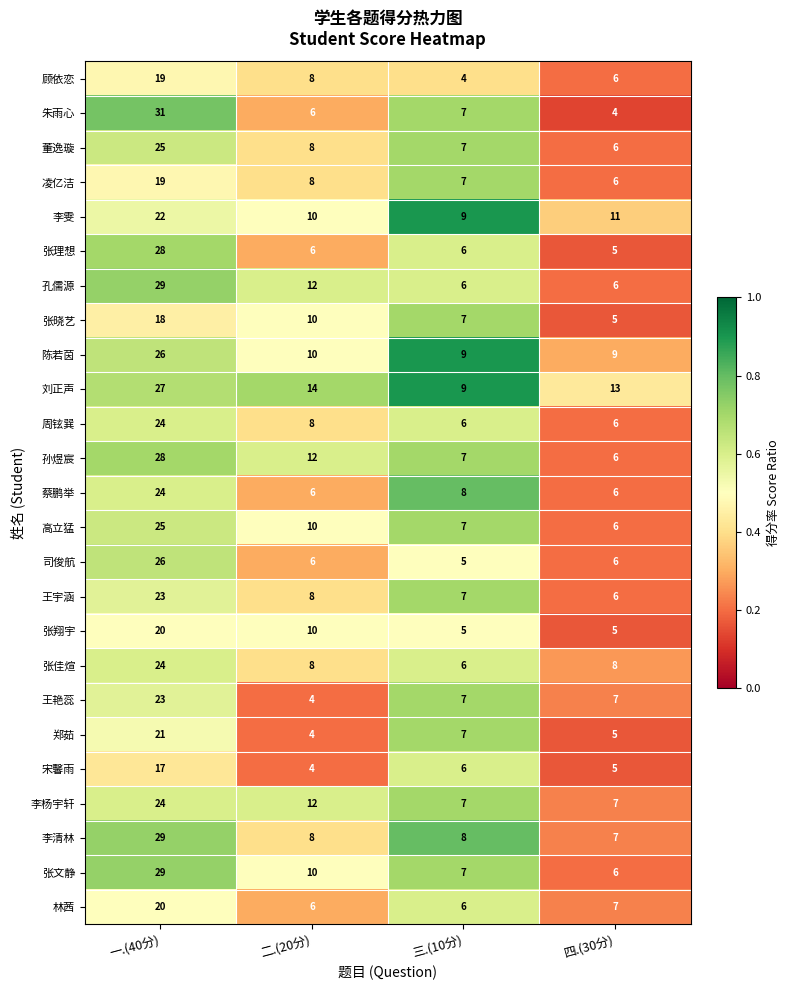

What is the average value of the 宋馨雨 series?

8